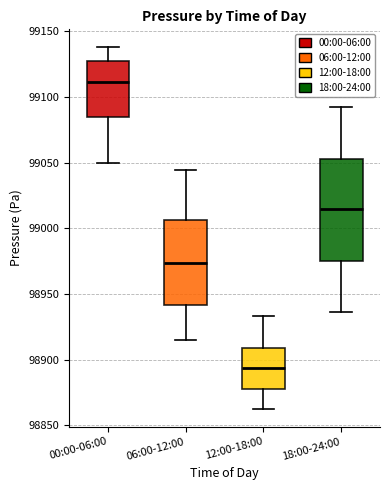

Which box has the lowest median line?

12:00-18:00